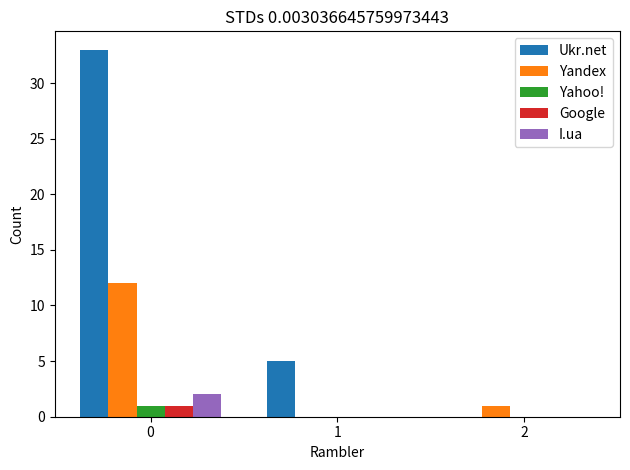

The I.ua series shows 0 at 2. True or false?

True